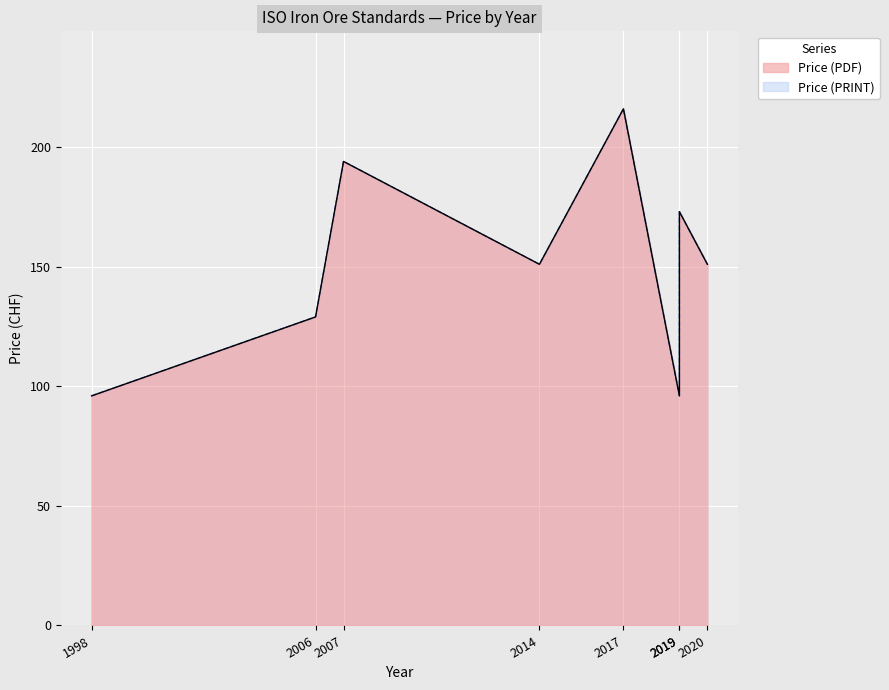

What is the difference between the Price (PRINT) values at 2019 and 2017?

120